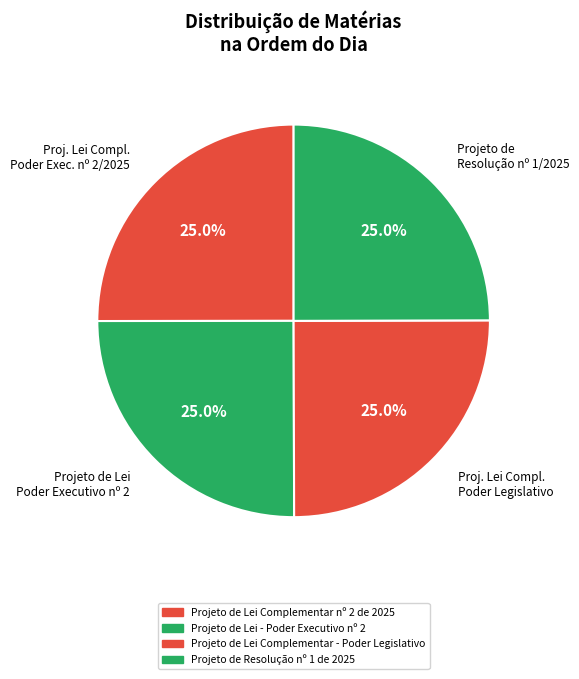

What percentage do Projeto de Resolução nº 1/2025 and Projeto de Lei Poder Executivo nº 2 together represent?

50.0%